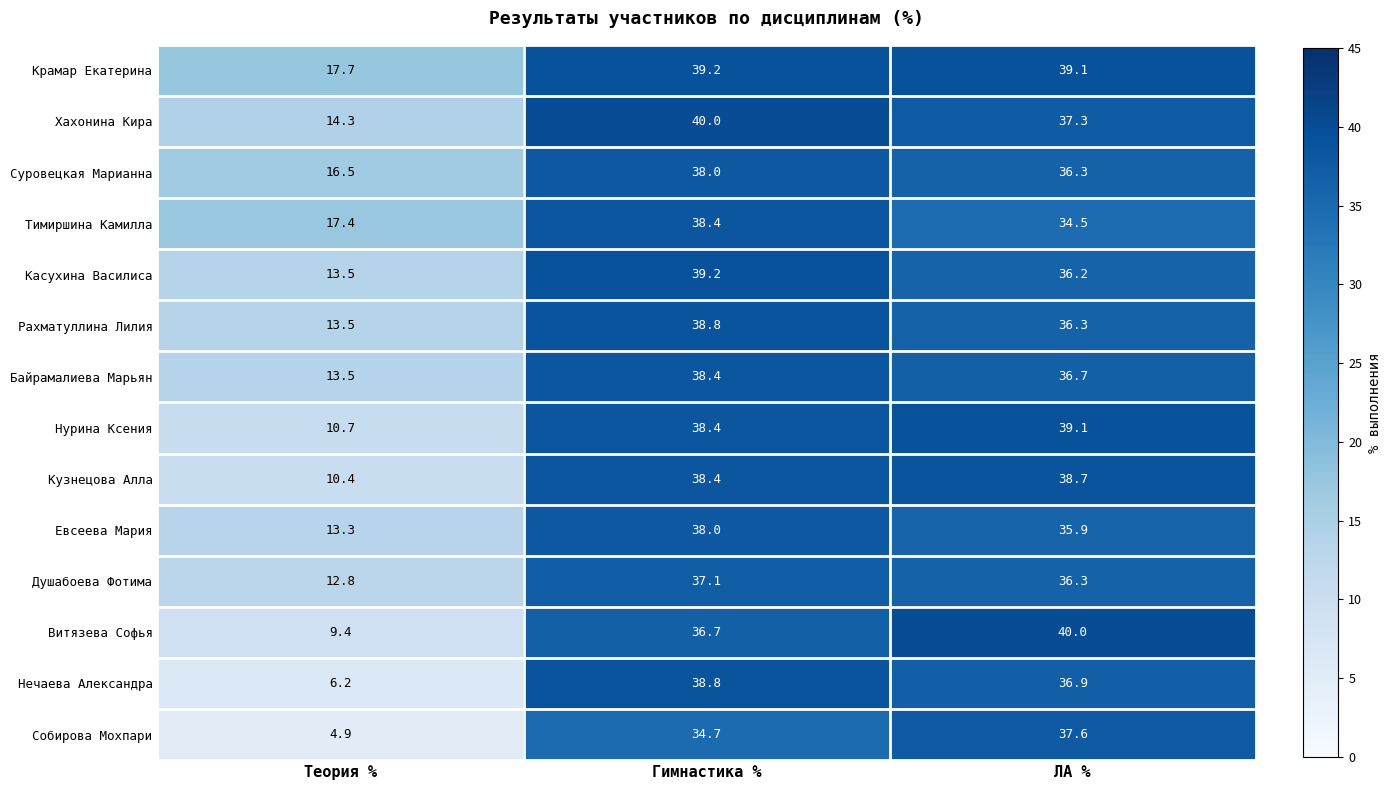

True or false: Суровецкая Марианна has a value of 36.3 at ЛА %.

True